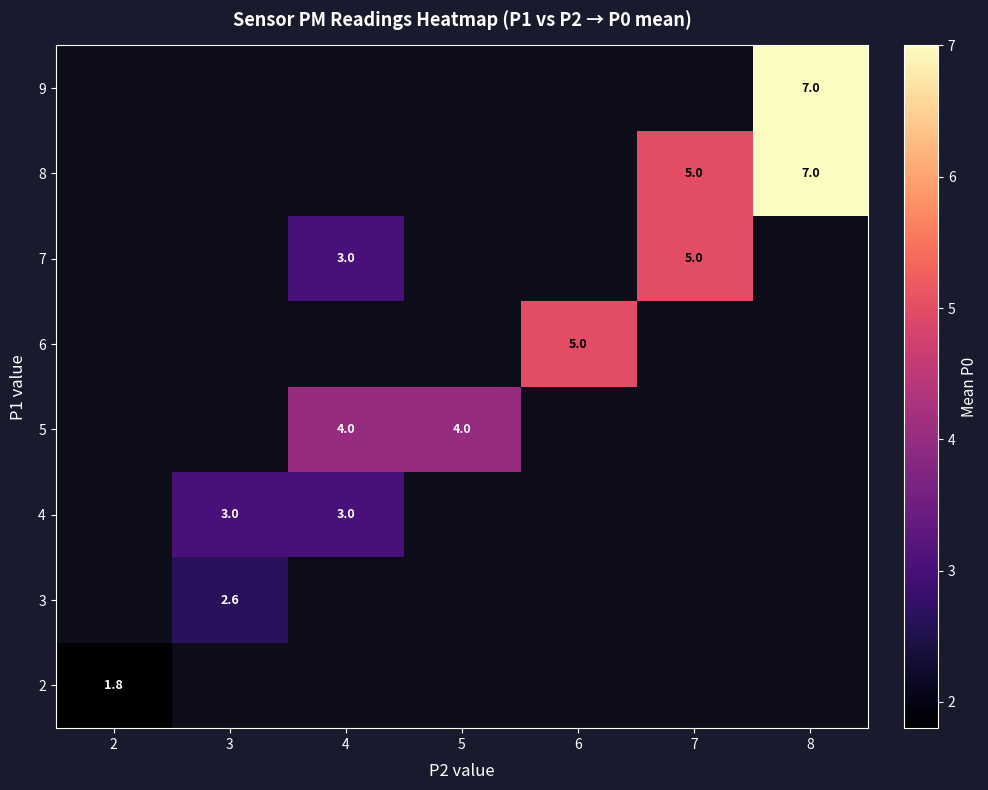

How many categories are shown in the chart?

7